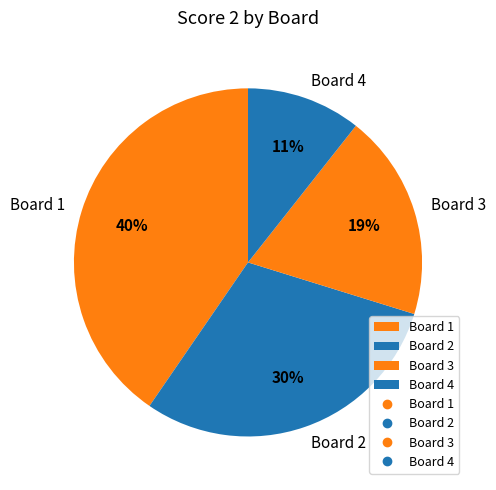

What is the largest slice in the pie chart?

Board 1